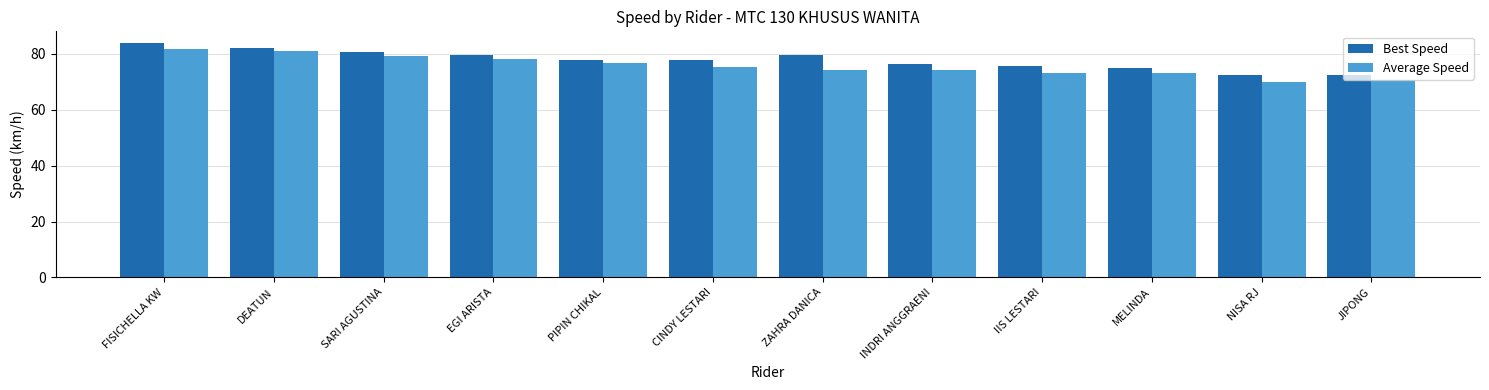

How many distinct data groups are displayed?

2